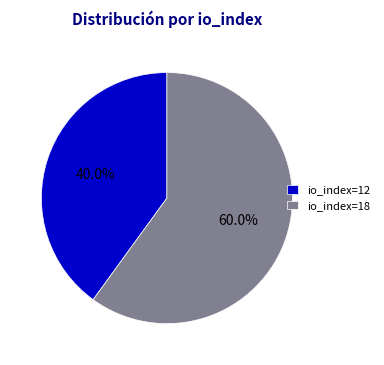

The io_index=18 slice represents 71% of the pie. True or false?

False